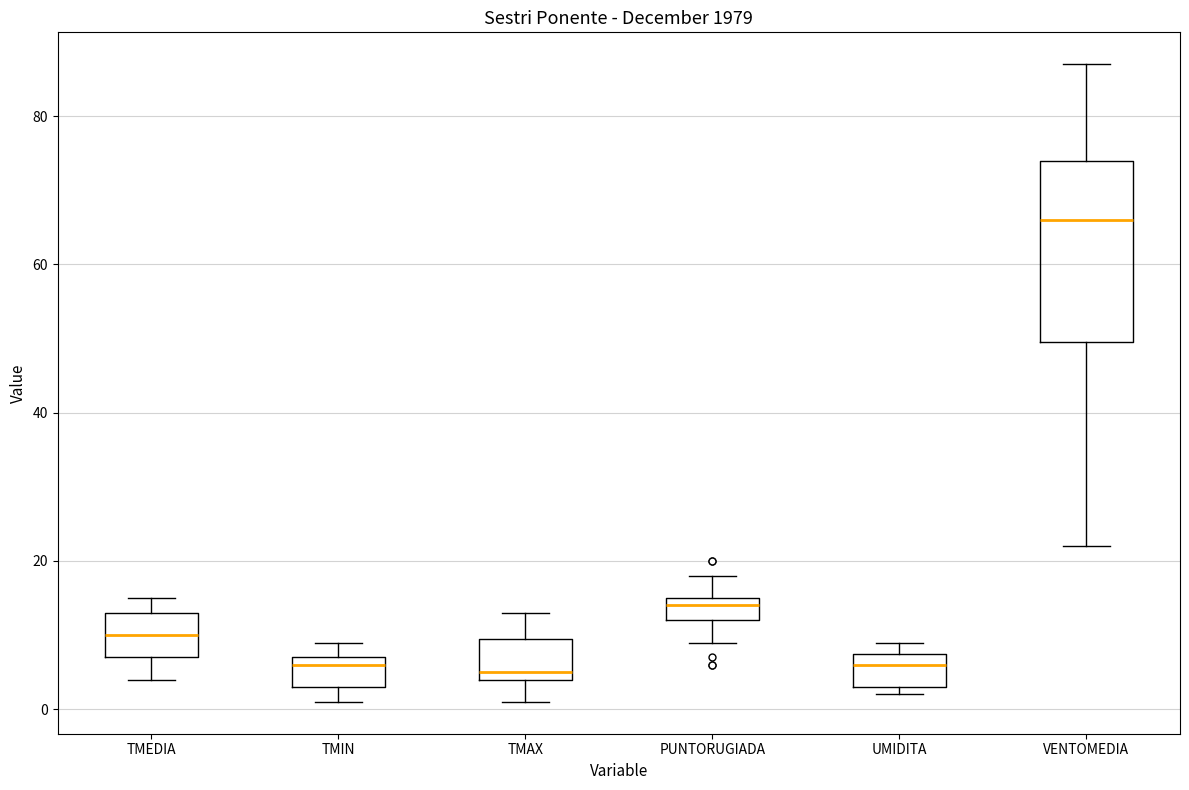

Reading left to right, read every box against the y-axis: the position of its median line, the range the box covers, and the ends of its whiskers. The values are not printed on the chart, so give them approximately, as read against the axis.

TMEDIA: median 10, box 8 to 14, whiskers 4 to 16
TMIN: median 6, box 4 to 8, whiskers 2 to 10
TMAX: median 6, box 4 to 10, whiskers 2 to 14
PUNTORUGIADA: median 14, box 12 to 16, whiskers 10 to 18
UMIDITA: median 6, box 4 to 8, whiskers 2 to 10
VENTOMEDIA: median 66, box 50 to 74, whiskers 22 to 88